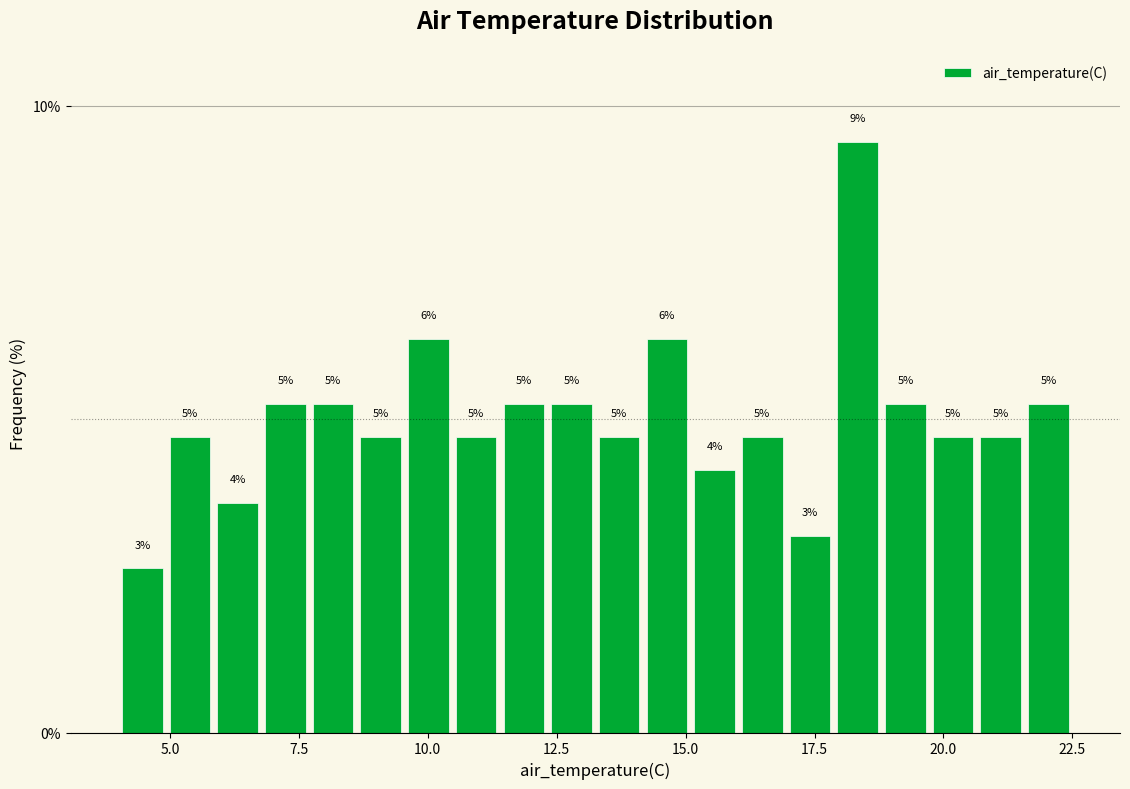

Around what value on the x-axis is the tallest bar? Give the approximate position of its centre, as read against the axis.

18.5